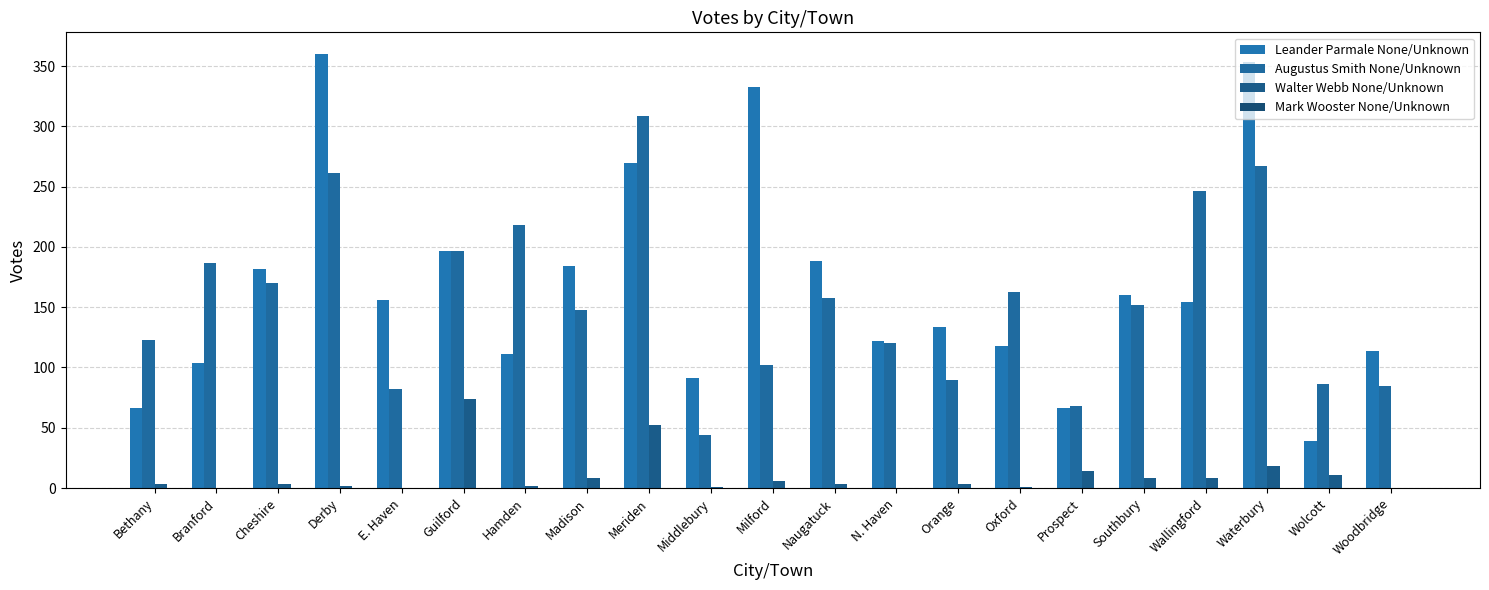

Which series has the largest range (max minus min)?

Leander Parmale None/Unknown